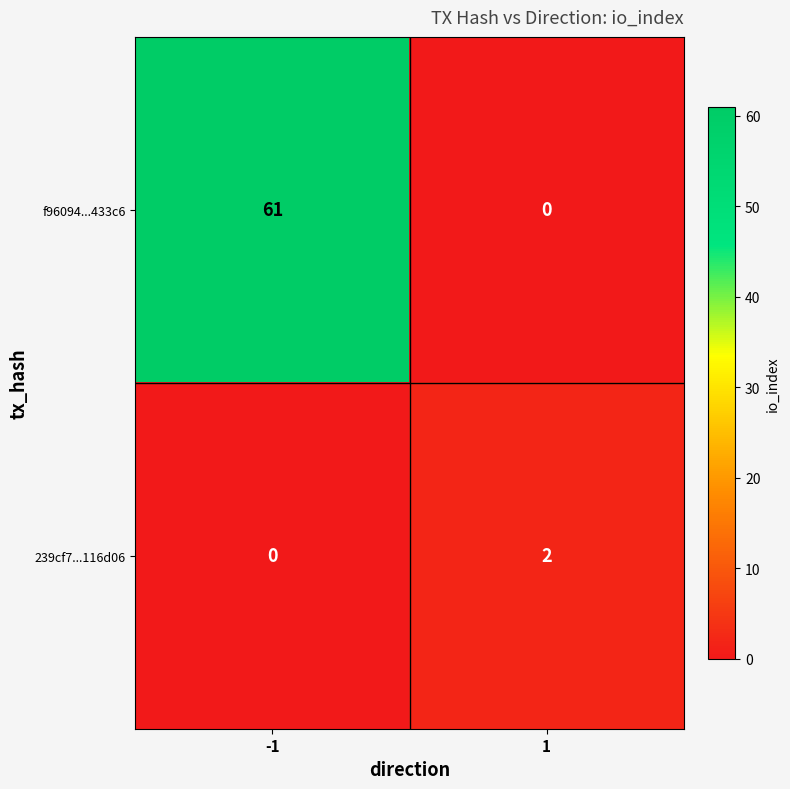

Which series has the widest spread of values?

f96094...433c6